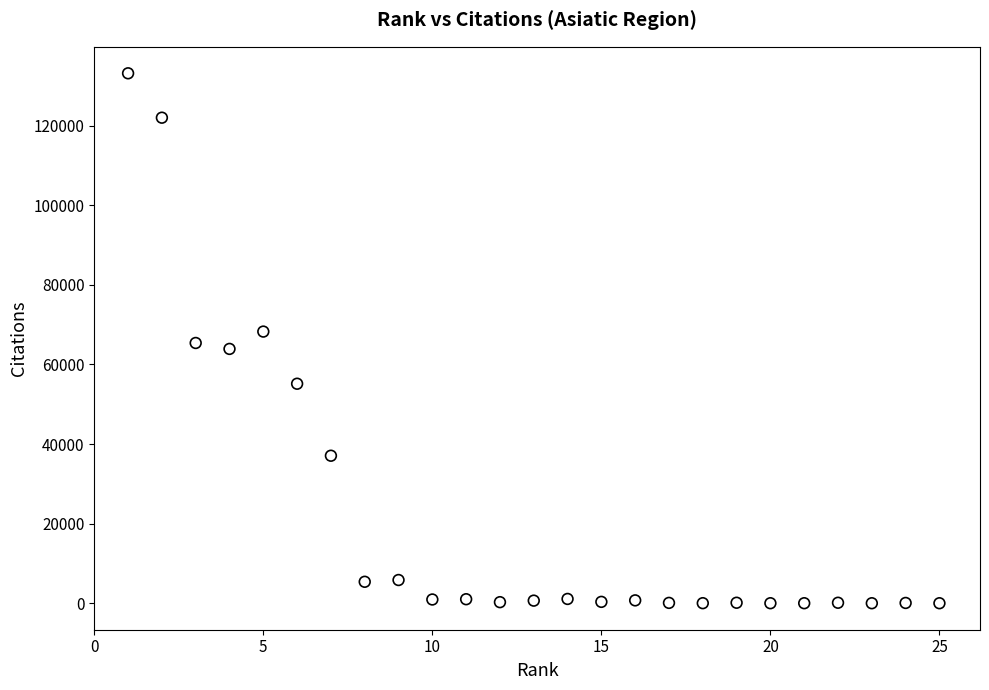

What is the range of X values (max minus min)?

24